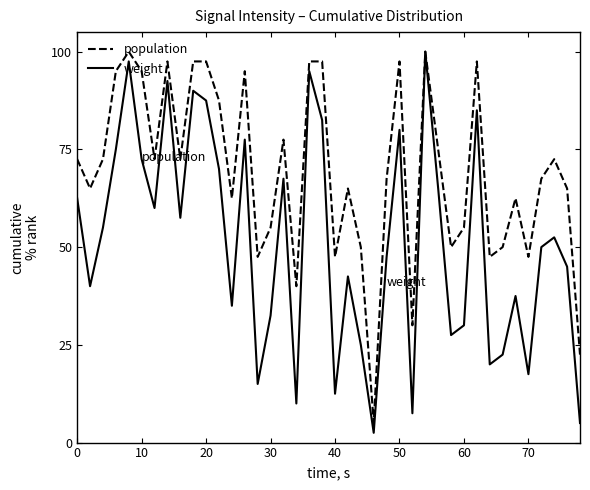

Reading left to right, transcribe all the data shown in this chart.

population: 72.5	65.0	72.5	95.0	100.0	95.0	72.5	97.5	72.5	97.5	97.5	87.5	62.5	95.0	47.5	55.0	77.5	40.0	97.5	97.5	47.5	65.0	50.0	5.0	67.5	97.5	30.0	100.0	75.0	50.0	55.0	97.5	47.5	50.0	62.5	47.5	67.5	72.5	65.0	22.5
weight: 62.5	40.0	55.0	75.0	97.5	72.5	60.0	92.5	57.5	90.0	87.5	70.0	35.0	77.5	15.0	32.5	67.5	10.0	95.0	82.5	12.5	42.5	25.0	2.5	47.5	80.0	7.5	100.0	65.0	27.5	30.0	85.0	20.0	22.5	37.5	17.5	50.0	52.5	45.0	5.0